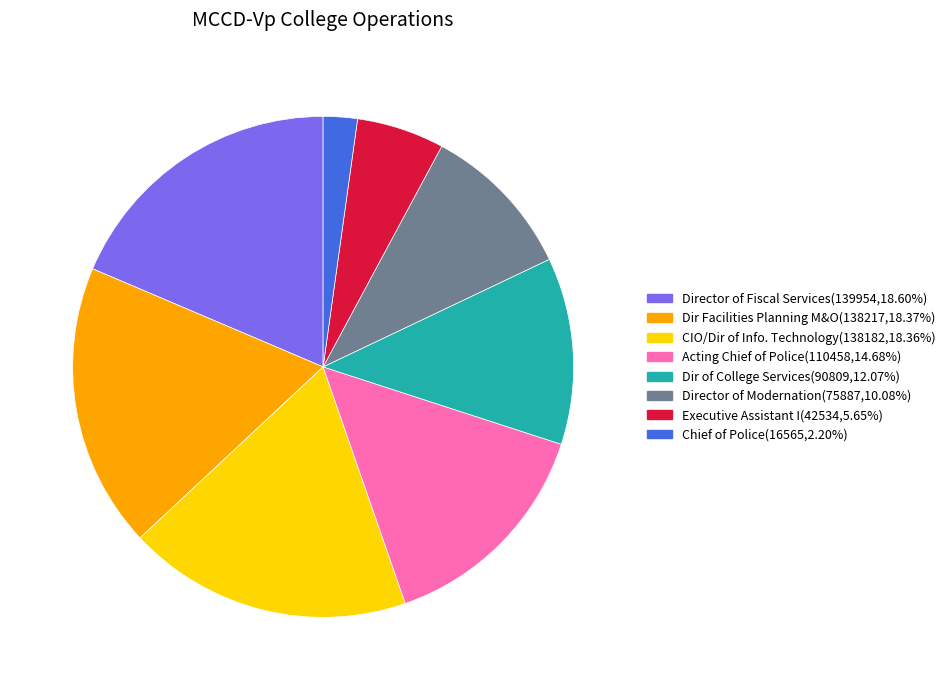

Does Director of Fiscal Services represent more than half of the total?

No